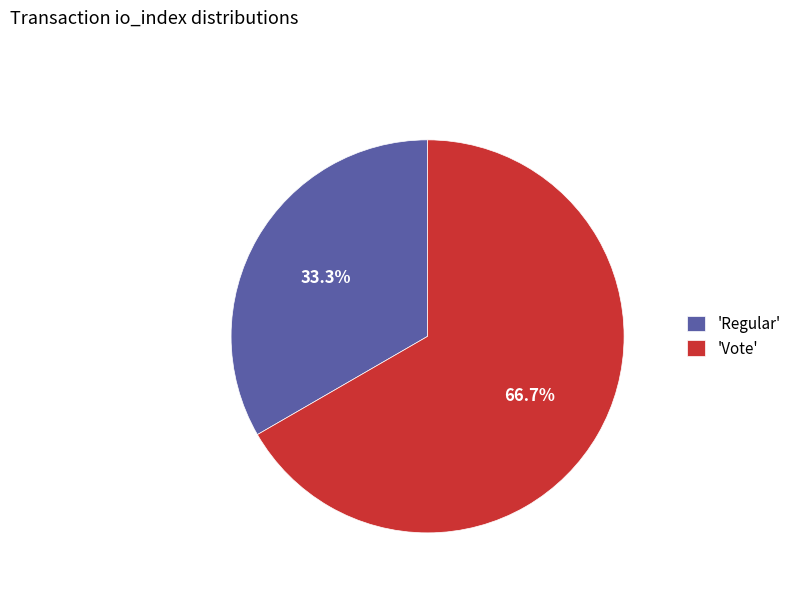

Rank the categories by value from highest to lowest.

'Vote', 'Regular'